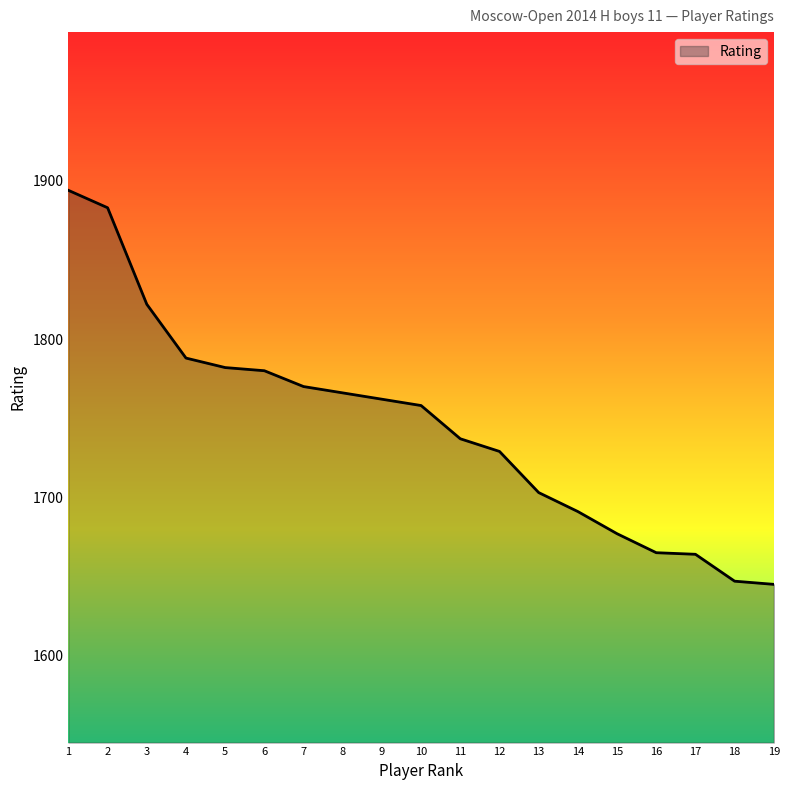

What is the minimum value shown in the chart?

1645